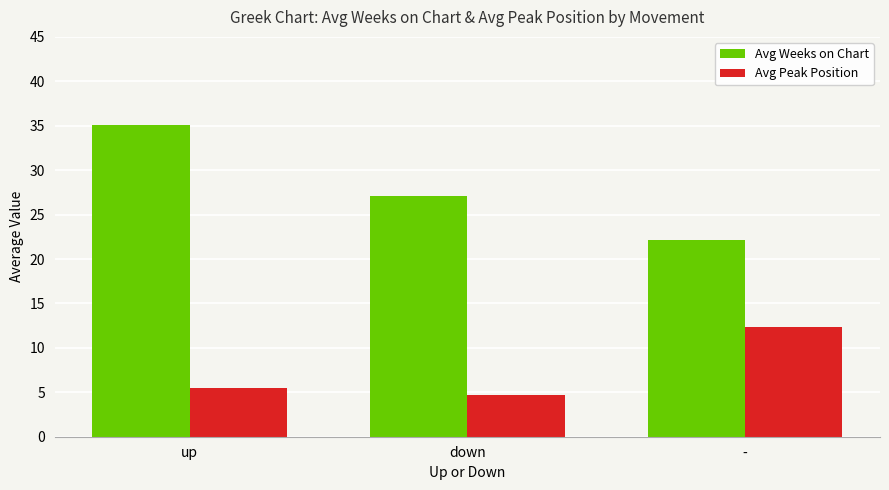

What is the spread (max minus min) of values at up?

29.6